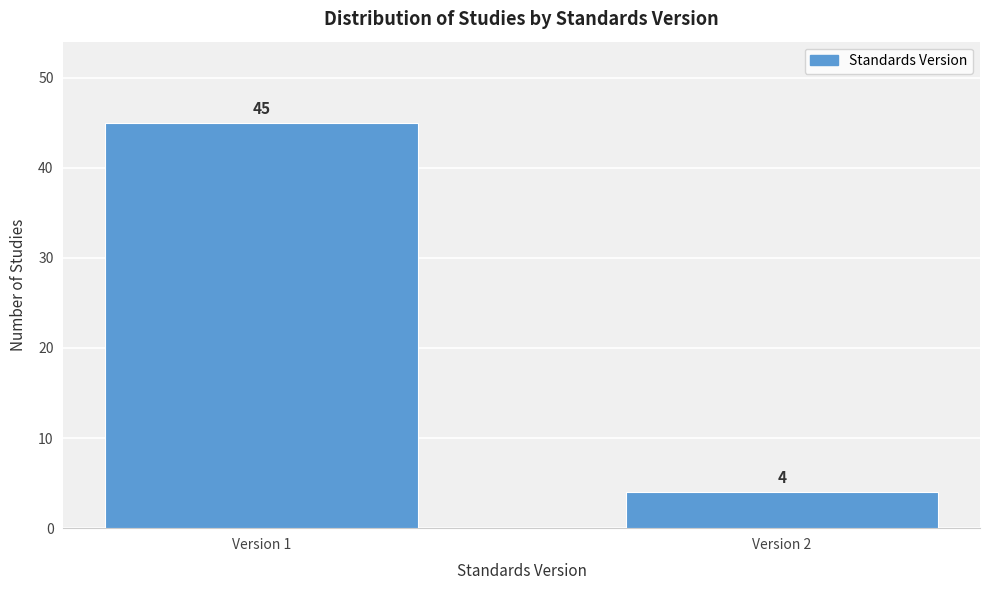

Reading left to right, list all the values displayed in this chart.

Version 1=45	Version 2=4